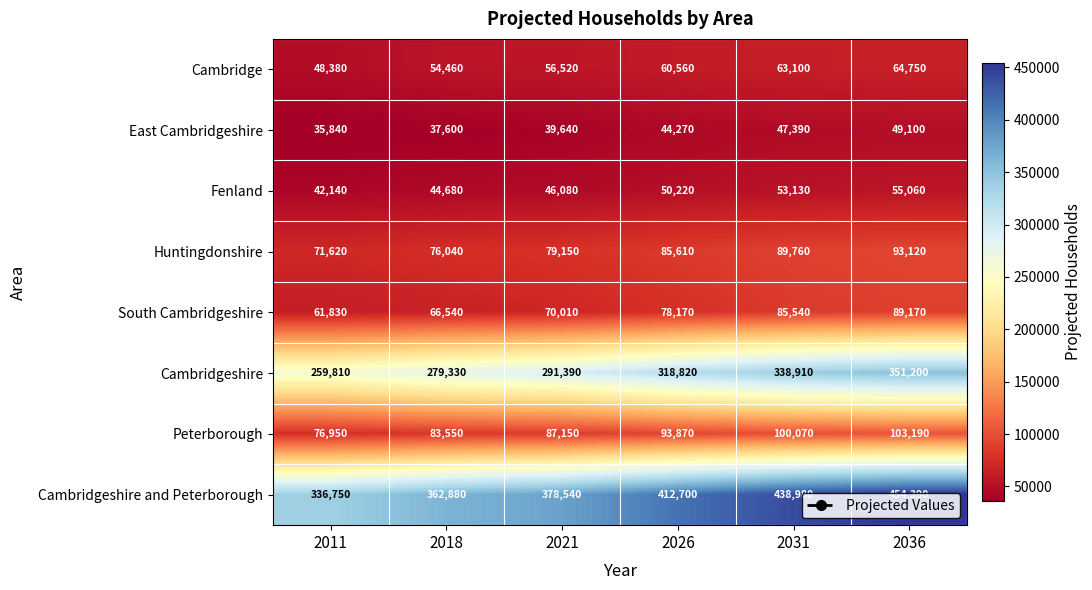

The Cambridge series shows 78003 at 2021. True or false?

False